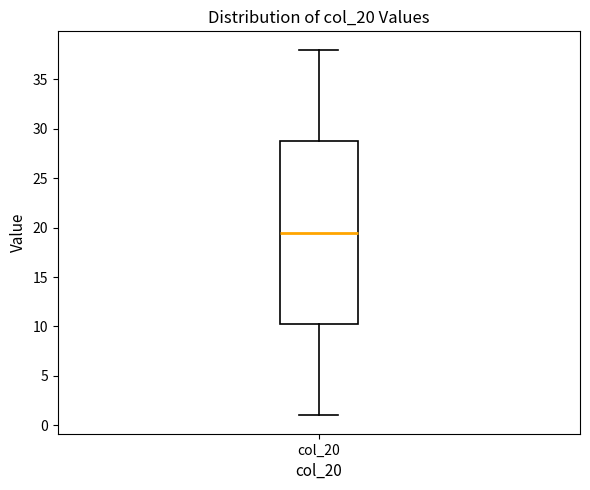

Read this box plot against the y-axis: the position of the median line, the range covered by the box, and the ends of both whiskers. The values are not printed on the chart, so give them approximately, as read against the axis.

median 19.5, box 10.5 to 29.0, whiskers 1.0 to 38.0